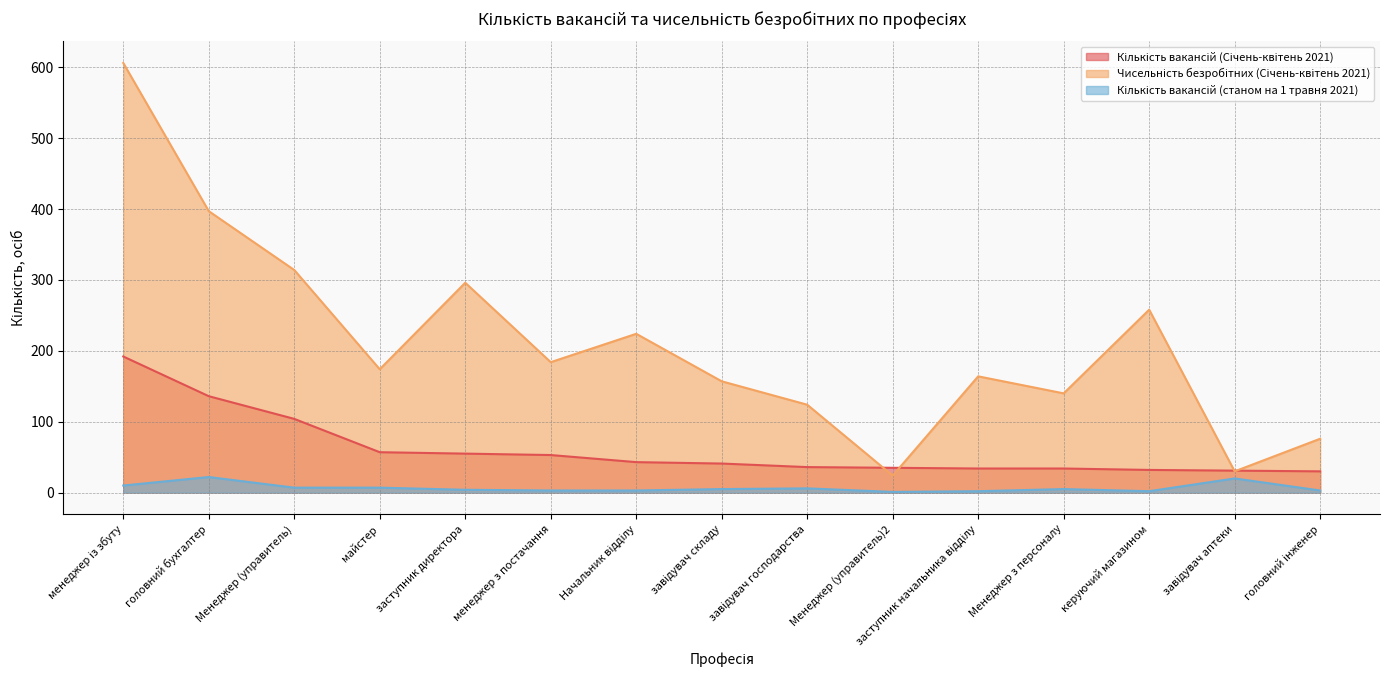

What is the sum of all Кількість вакансій (станом на 1 травня 2021) values?

100